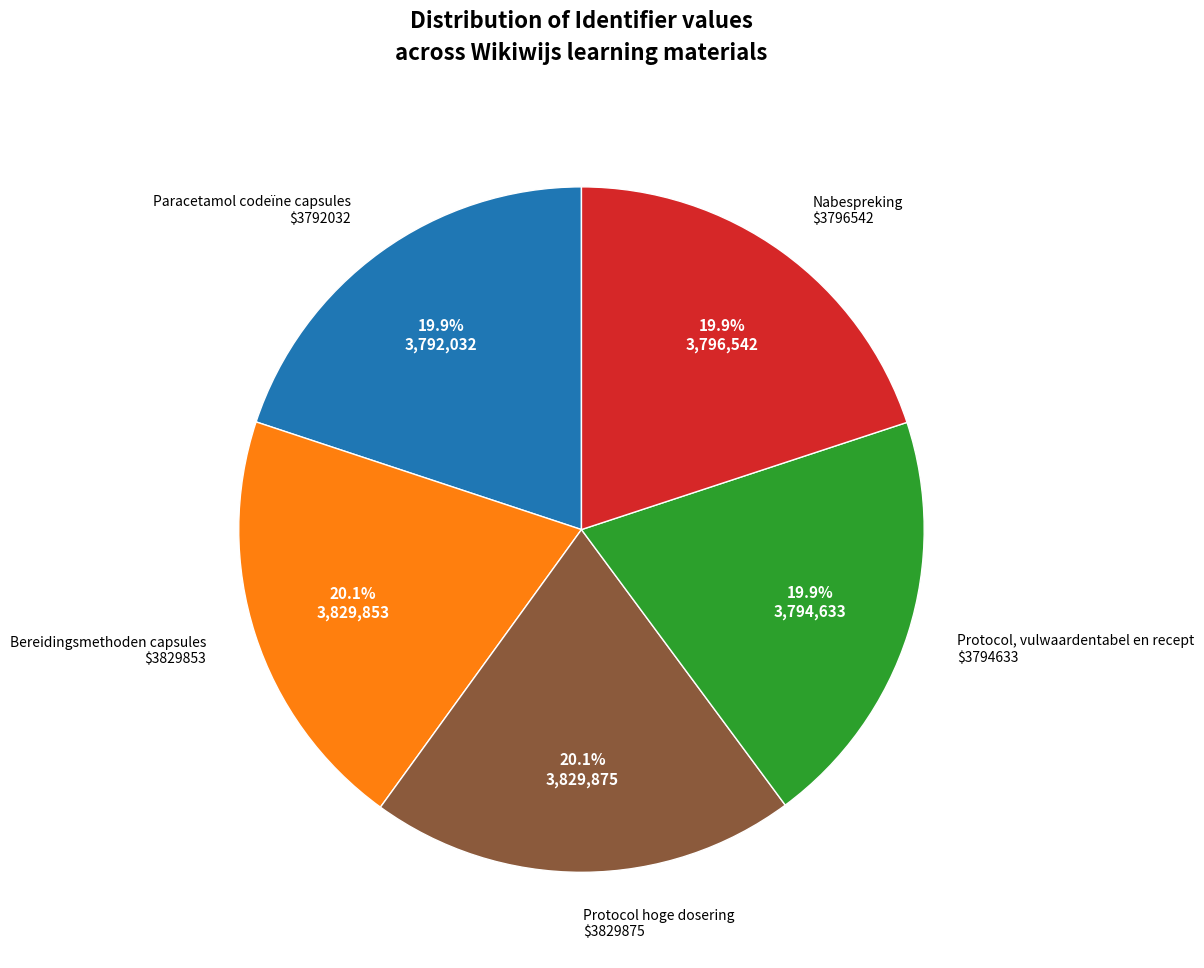

Is there a majority slice in this chart?

No